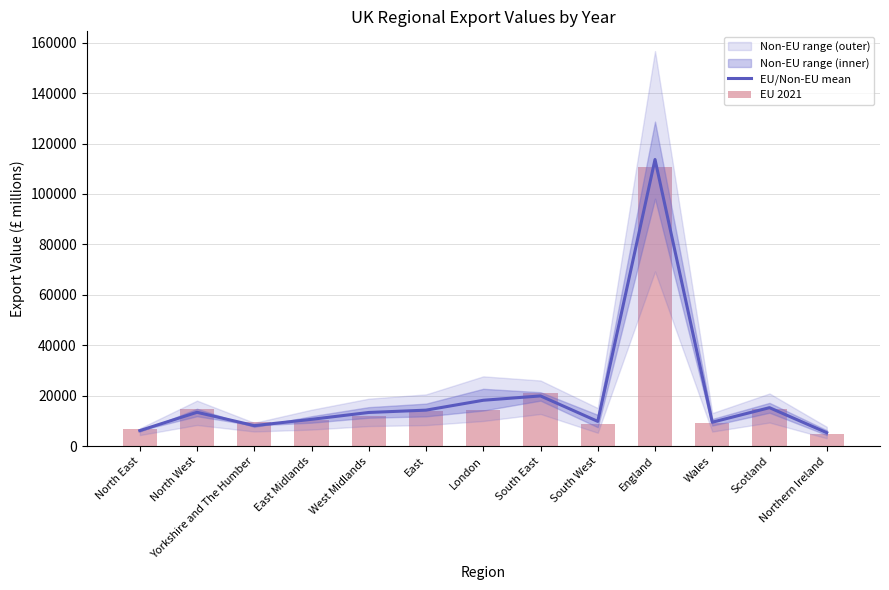

List the series in order of their peak value, highest first.

EU/Non-EU mean, EU 2021